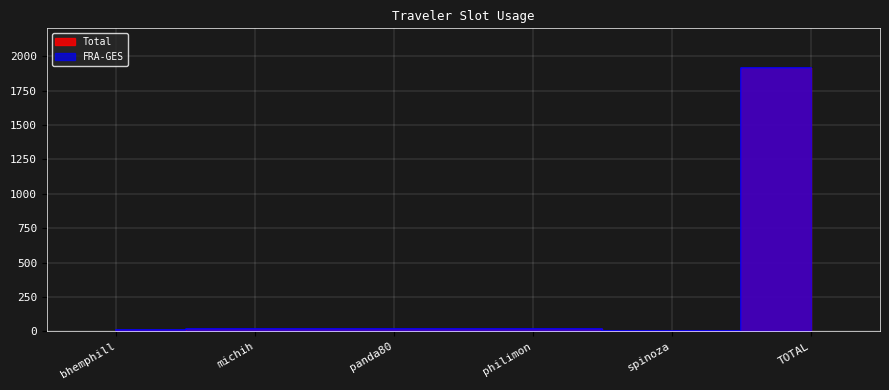

What is the total value across all series at TOTAL?

3833.7